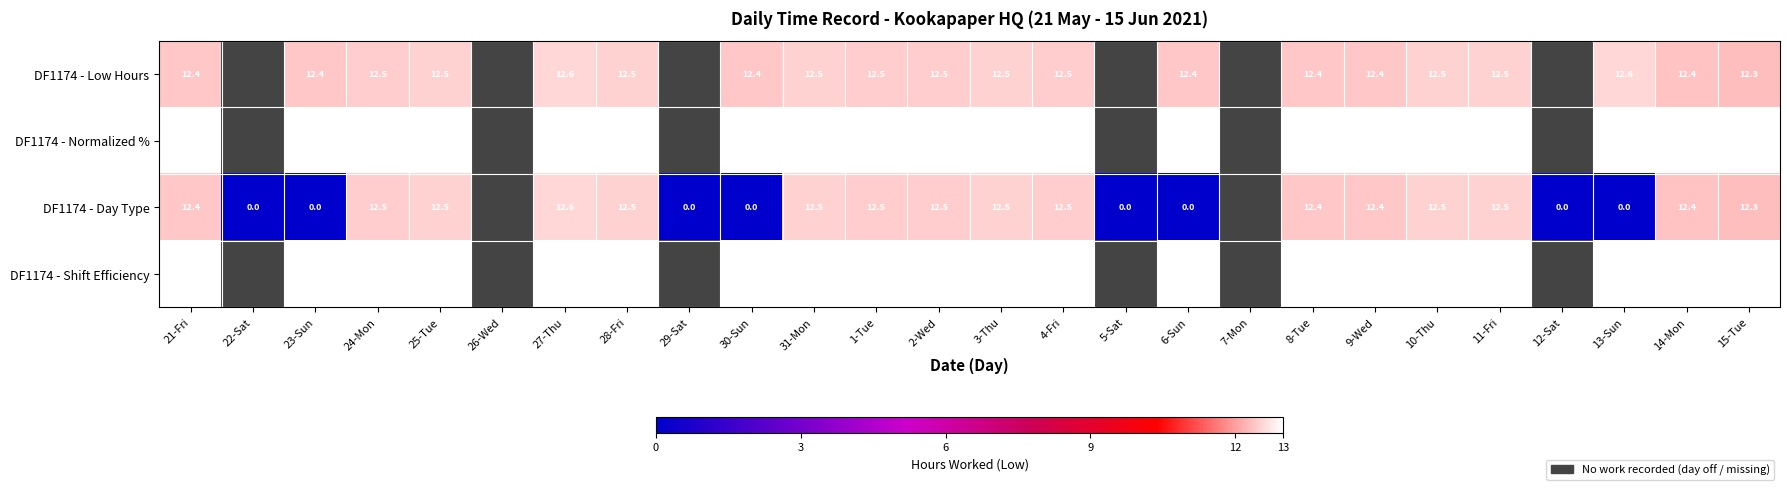

How many series are shown in this chart?

4